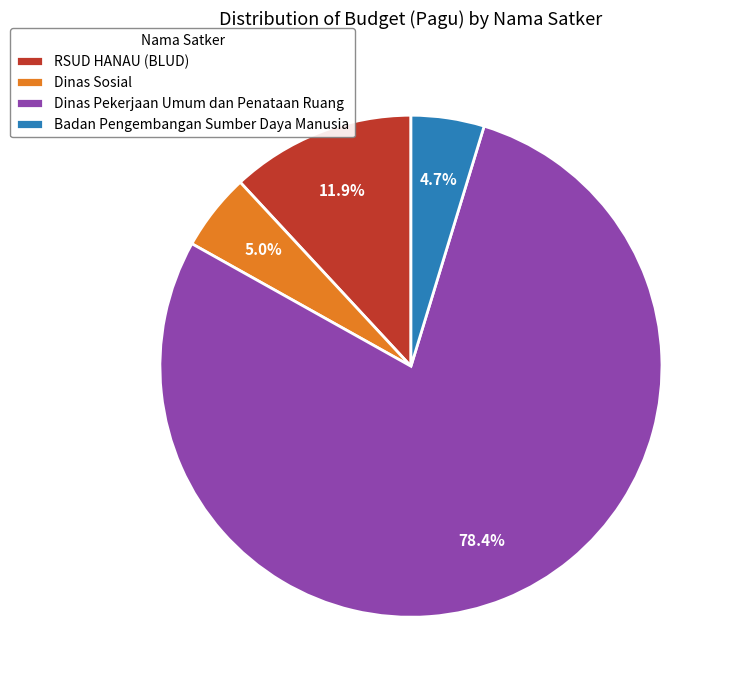

Is there any slice that represents more than half of the pie?

Yes